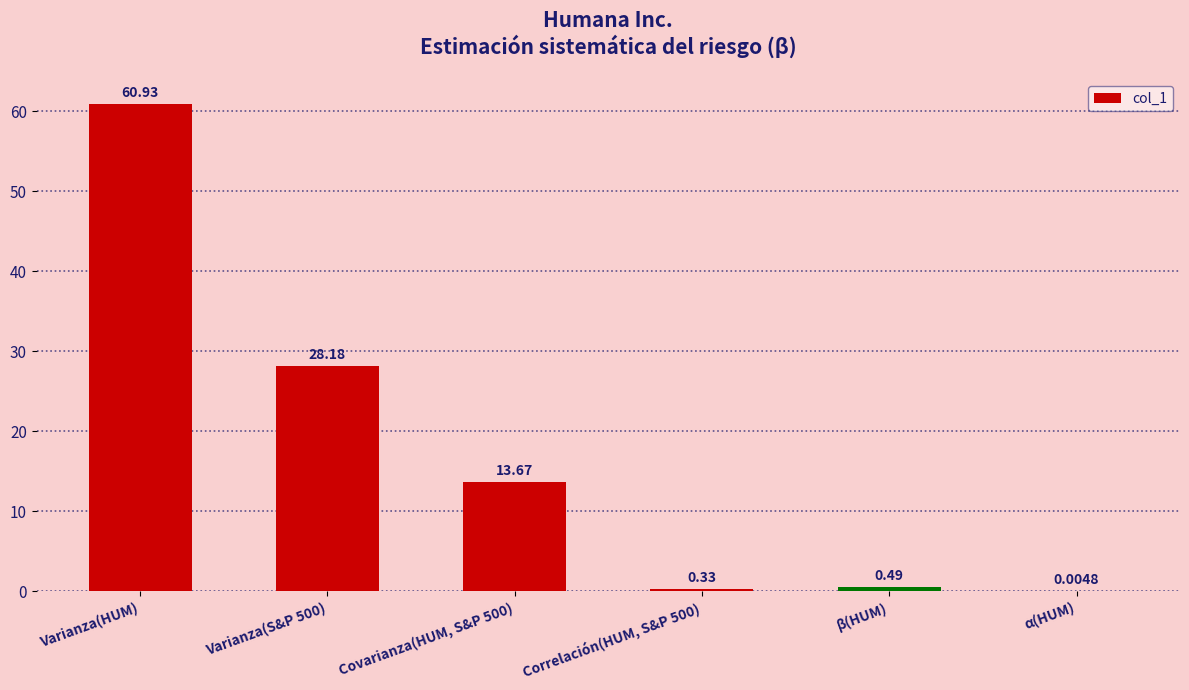

Where is the data nearest to the value 30?

Varianza(S&P 500)